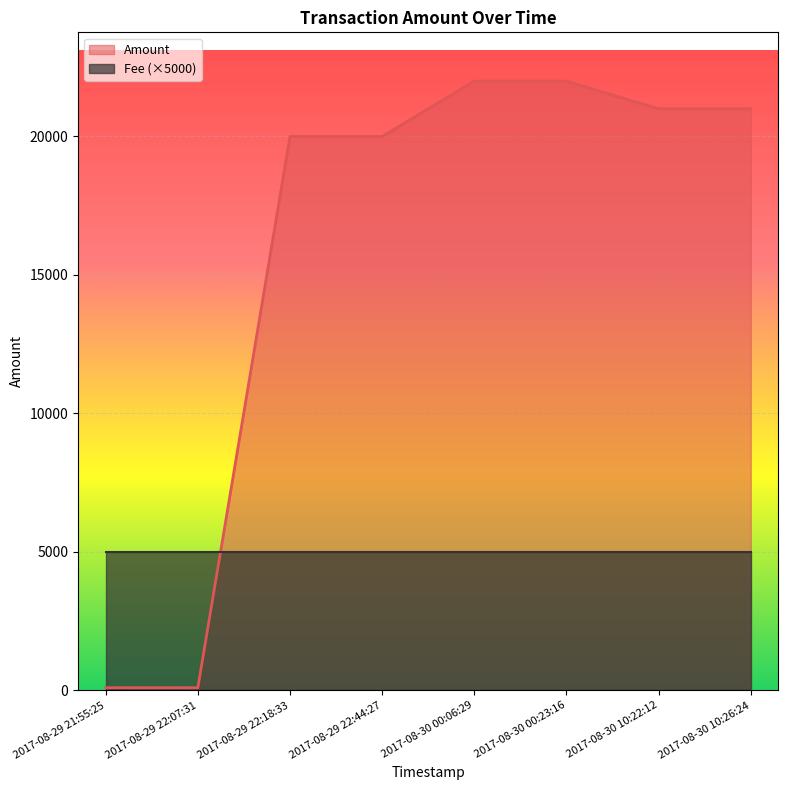

List the labels in order of Fee value, smallest first.

2017-08-30 10:26:24, 2017-08-30 10:22:12, 2017-08-30 00:23:16, 2017-08-30 00:06:29, 2017-08-29 22:44:27, 2017-08-29 22:18:33, 2017-08-29 22:07:31, 2017-08-29 21:55:25